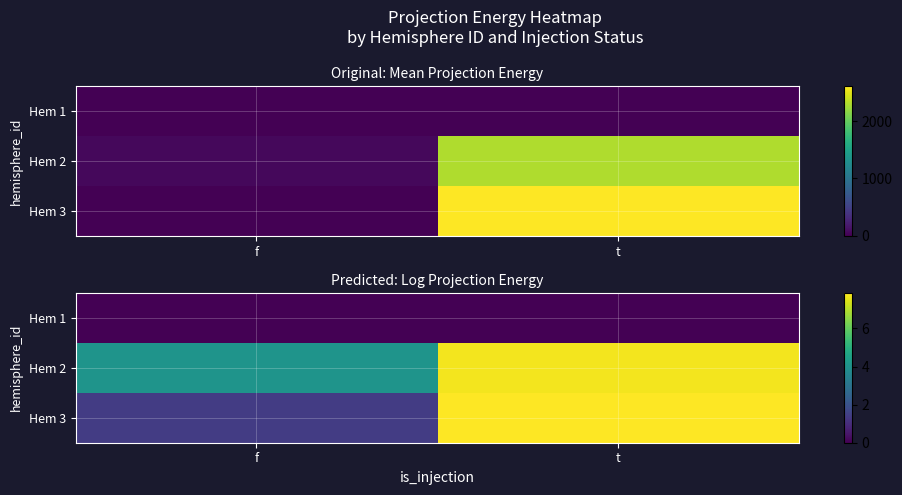

Which series has the widest spread of values?

Hem 3